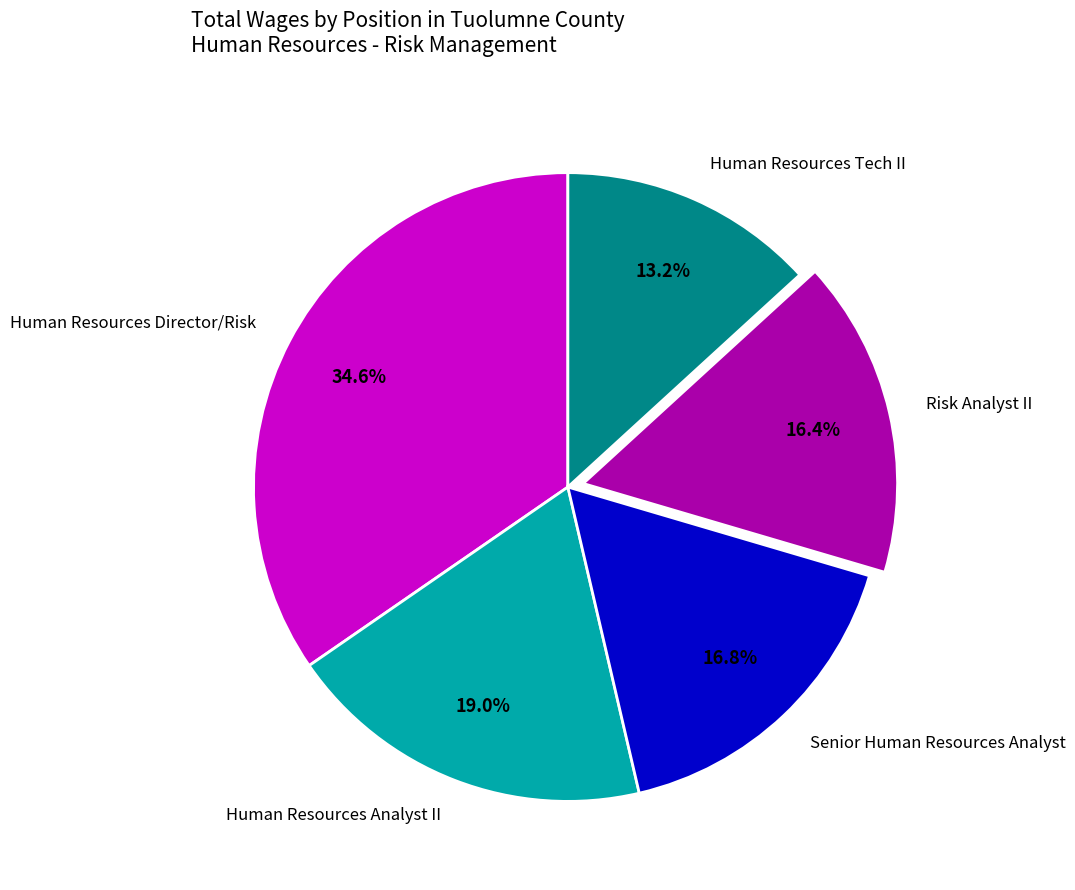

Is Human Resources Tech II the majority of the pie?

No